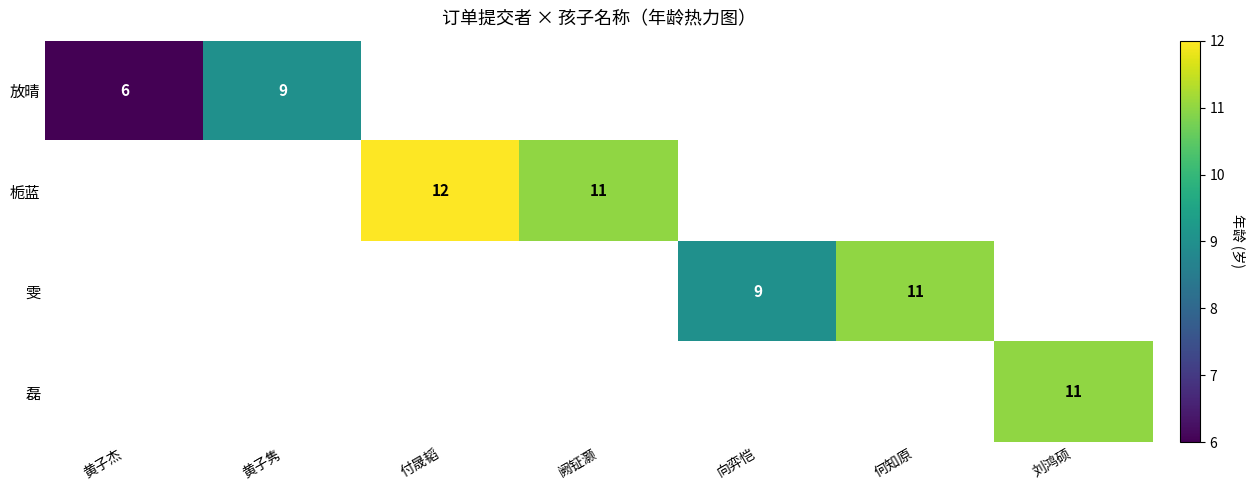

Between 阙钲灏 and 刘鸿硕, which is larger?

刘鸿硕